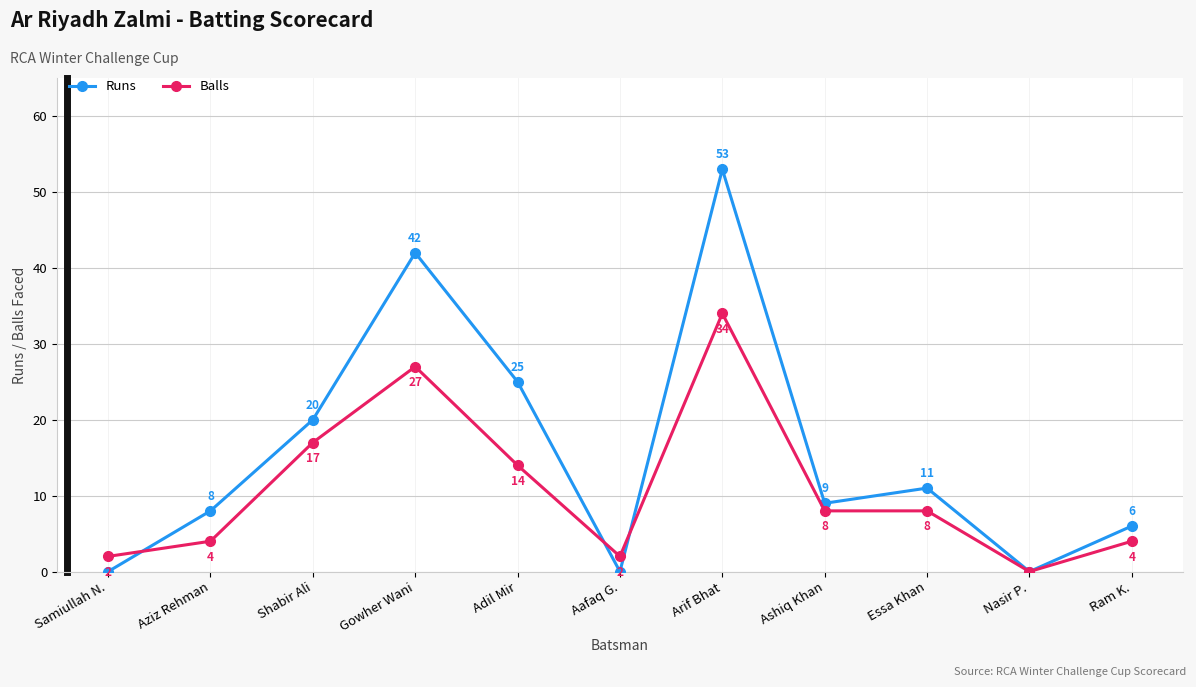

What is the maximum value shown in the chart?

53